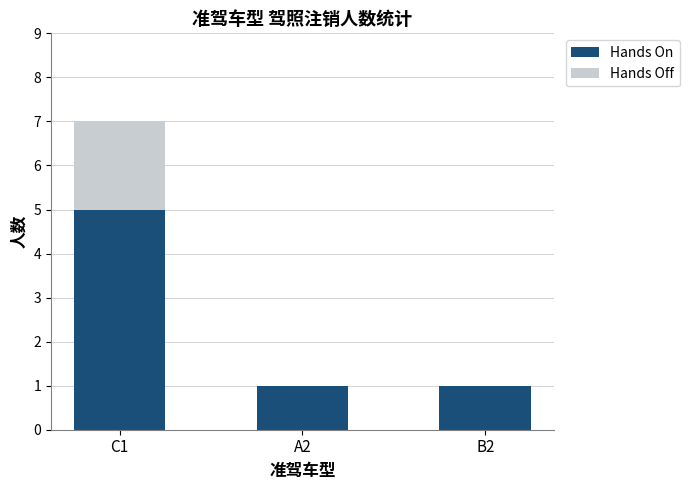

Are the bars grouped side by side (vs. stacked)?

No